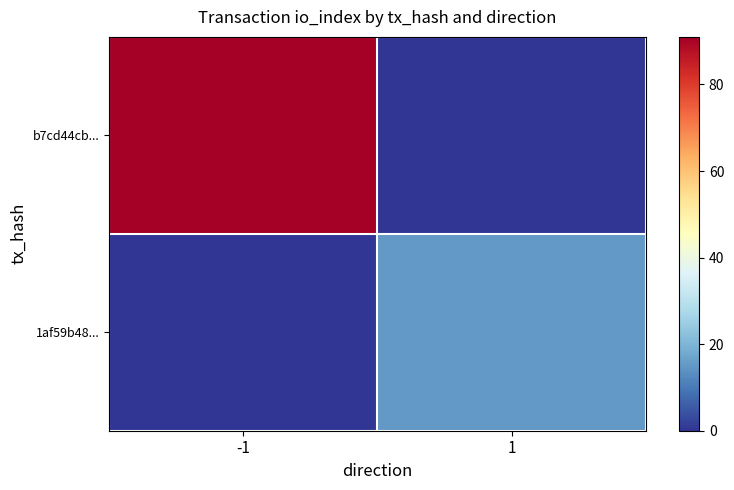

Reading left to right, list all the values displayed in this chart.

b7cd44cb...: -1=91	1=0
1af59b48...: -1=0	1=15